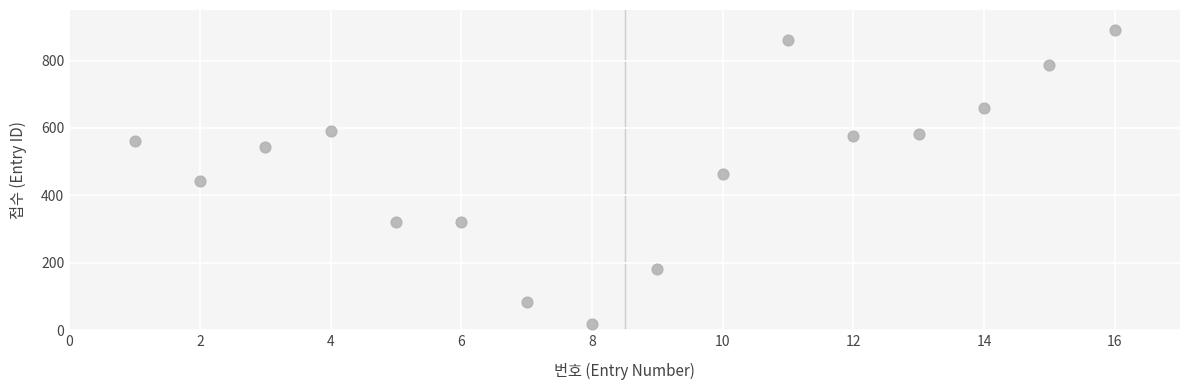

What is the range of X values (max minus min)?

15